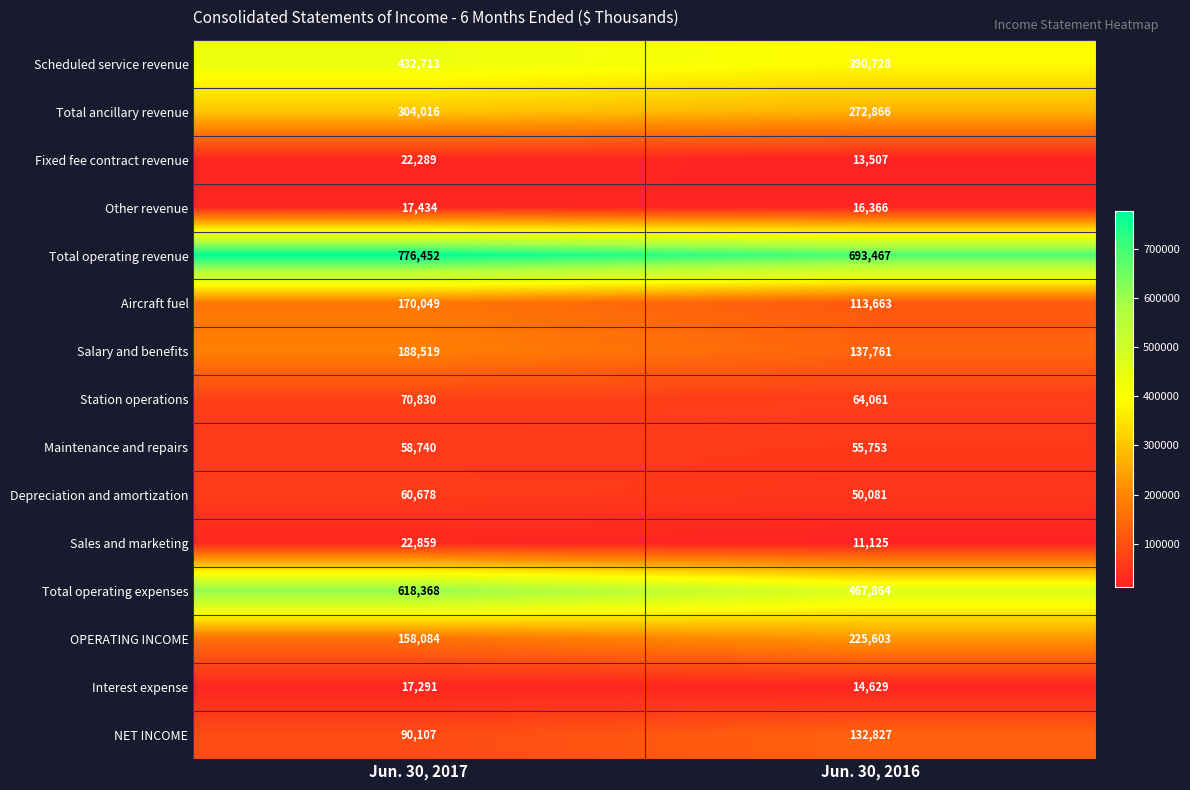

Reading left to right, extract all data points from this chart.

Scheduled service revenue: 432713	390728
Total ancillary revenue: 304016	272866
Fixed fee contract revenue: 22289	13507
Other revenue: 17434	16366
Total operating revenue: 776452	693467
Aircraft fuel: 170049	113663
Salary and benefits: 188519	137761
Station operations: 70830	64061
Maintenance and repairs: 58740	55753
Depreciation and amortization: 60678	50081
Sales and marketing: 22859	11125
Total operating expenses: 618368	467864
OPERATING INCOME: 158084	225603
Interest expense: 17291	14629
NET INCOME: 90107	132827